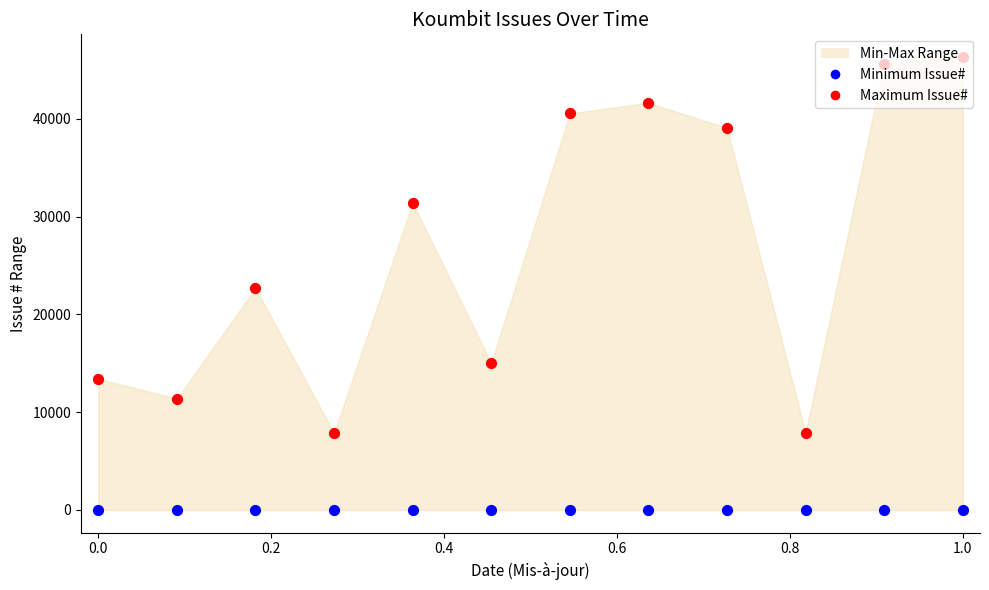

Which series has the largest total across all categories?

Maximum Issue#